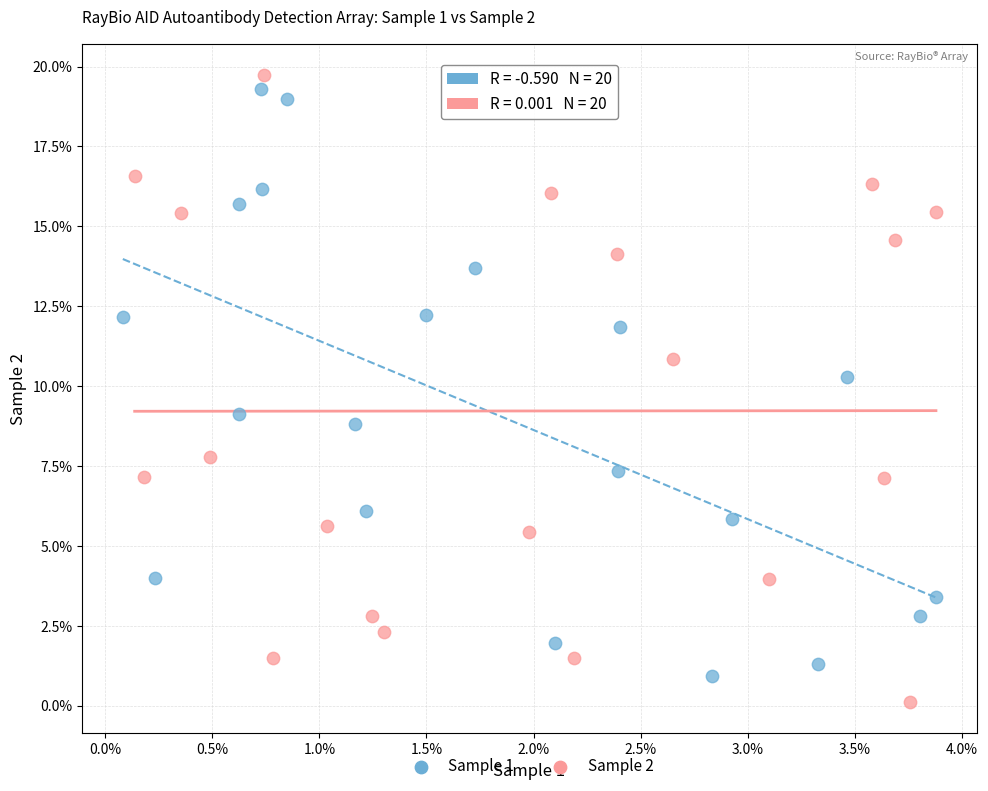

What are all the series names shown in the legend?

Sample 1, Sample 2